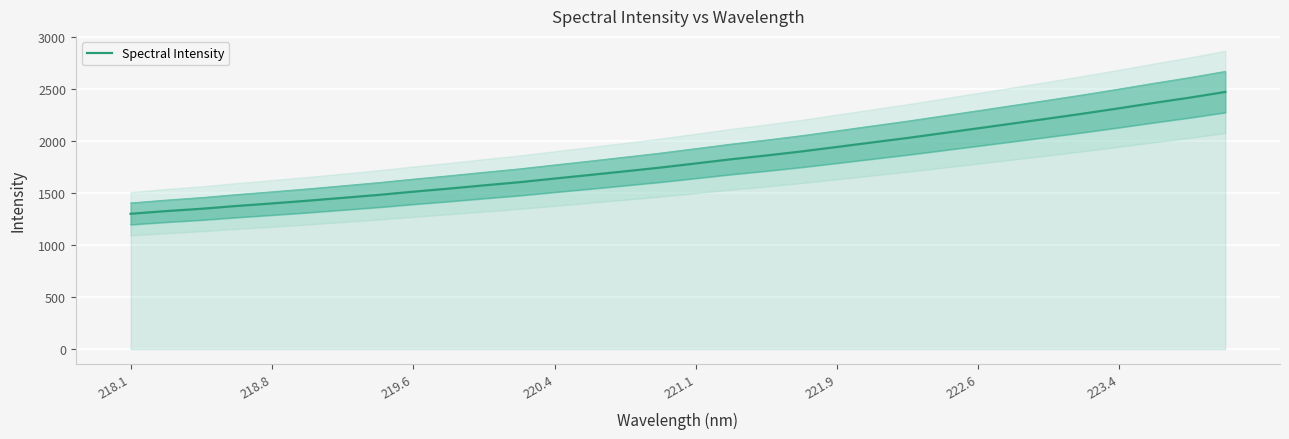

How many values exceed 1784?

16